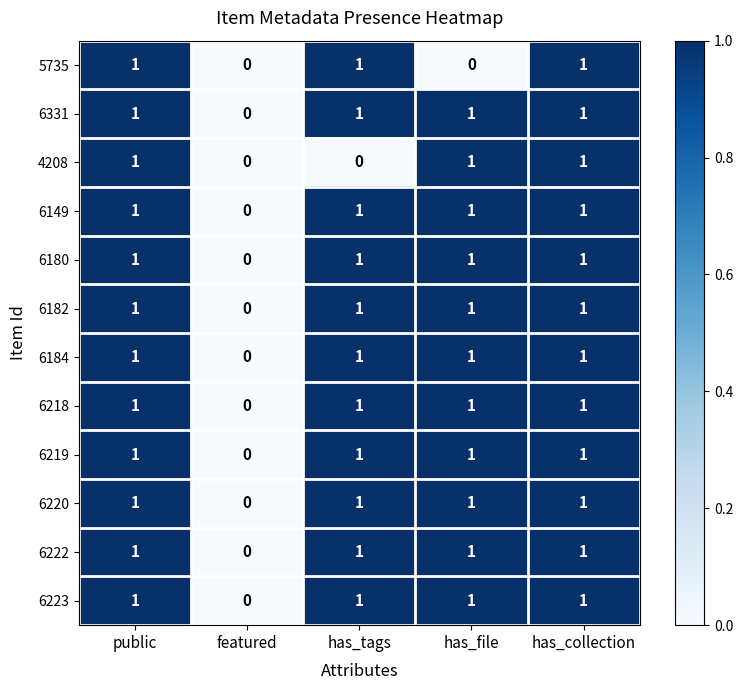

Where is 6223 nearest to the value 0?

featured